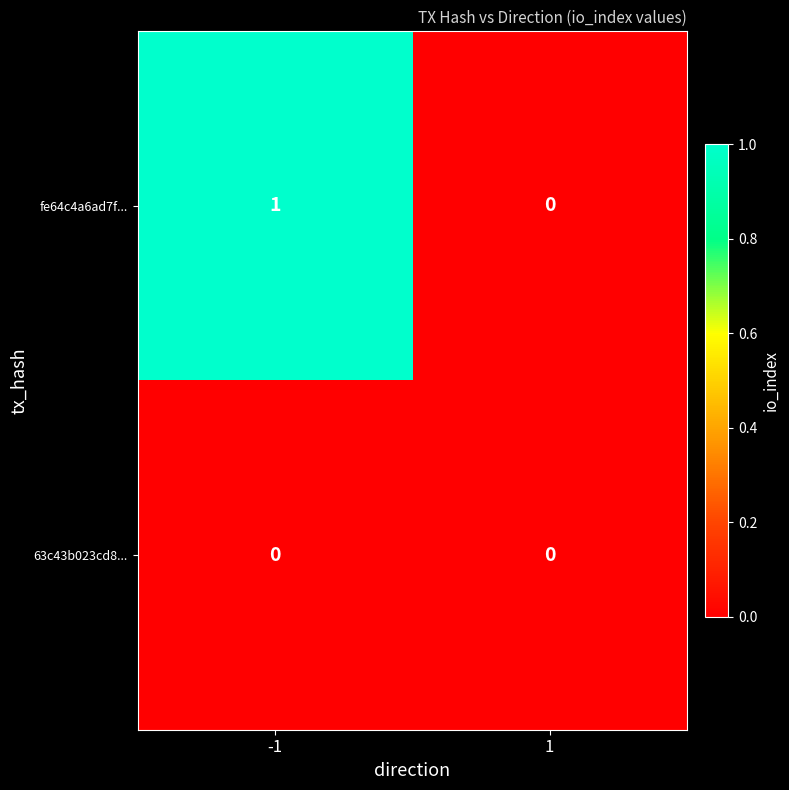

Rank the categories by fe64c4a6ad7f... value from highest to lowest.

-1, 1